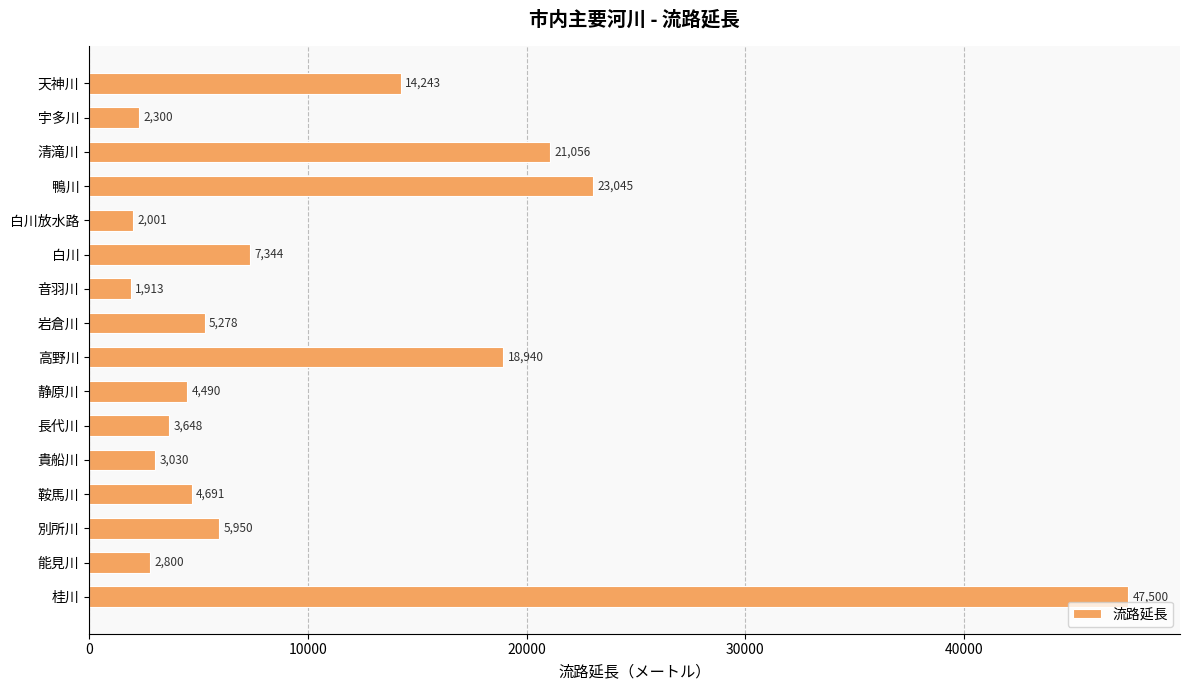

The value at 桂川 is 18695. True or false?

False